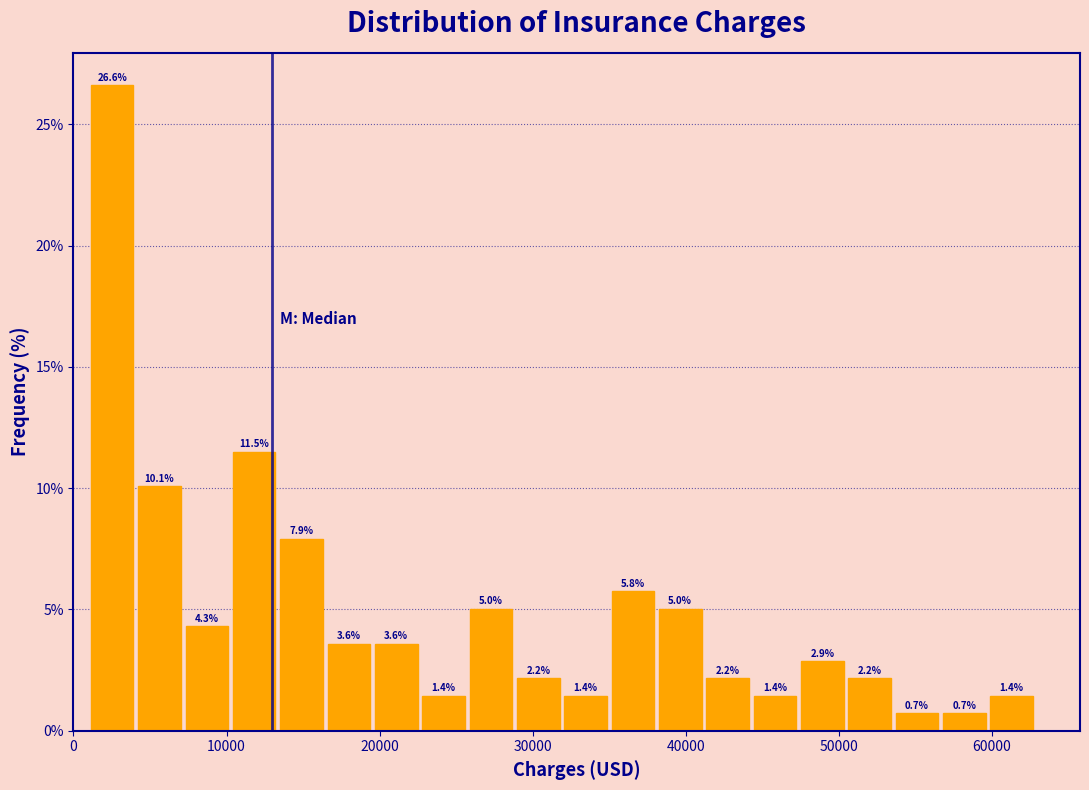

Read against the x-axis, roughly where is the centre of the tallest bar?

3000